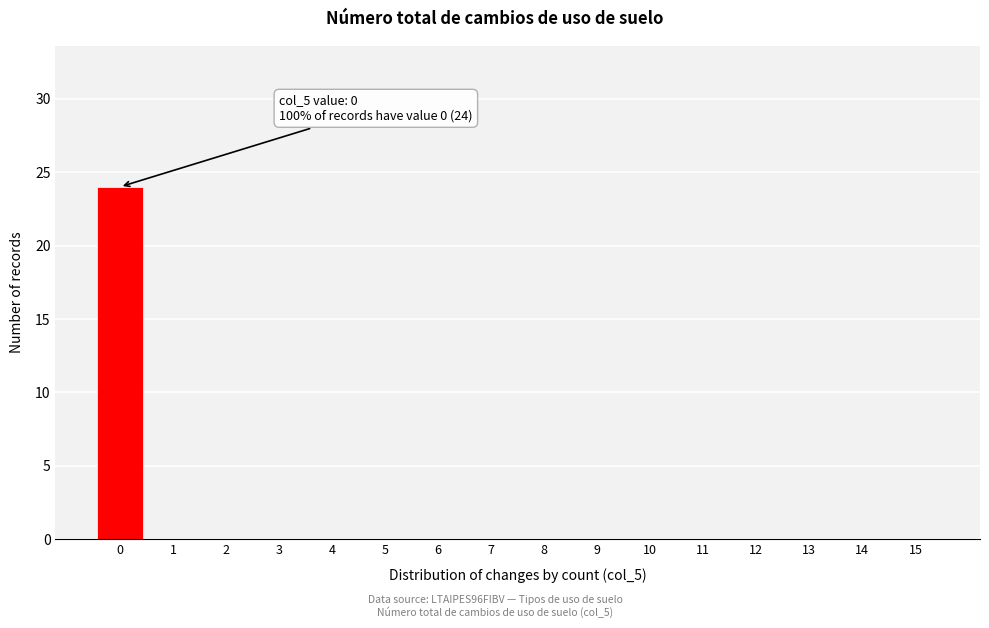

Reading left to right, what are all the values shown in this chart?

0=24	1=0	2=0	3=0	4=0	5=0	6=0	7=0	8=0	9=0	10=0	11=0	12=0	13=0	14=0	15=0